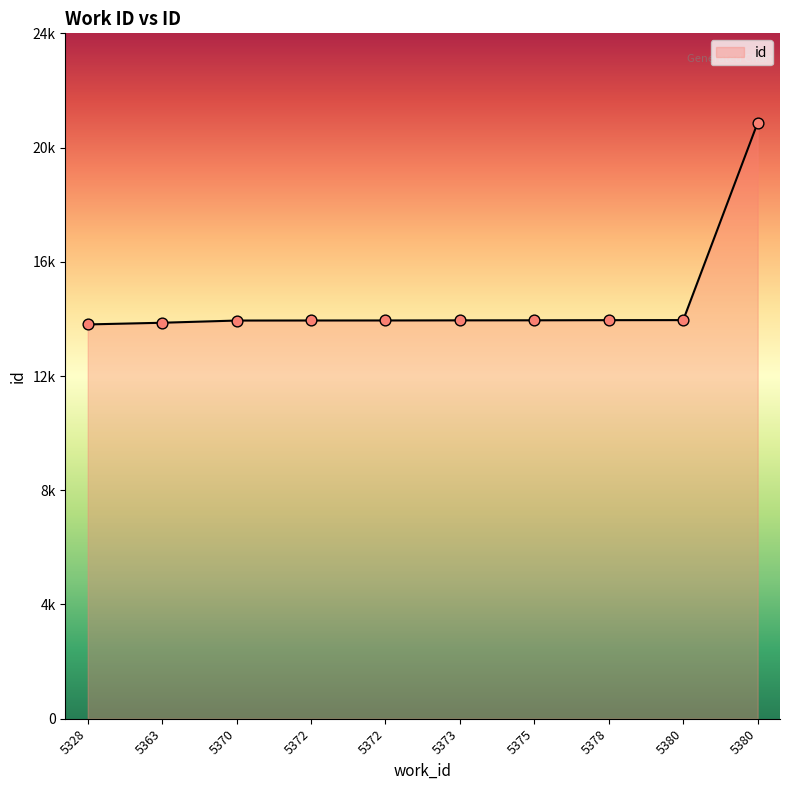

What is the change in value from 5363 to 5373?

+87